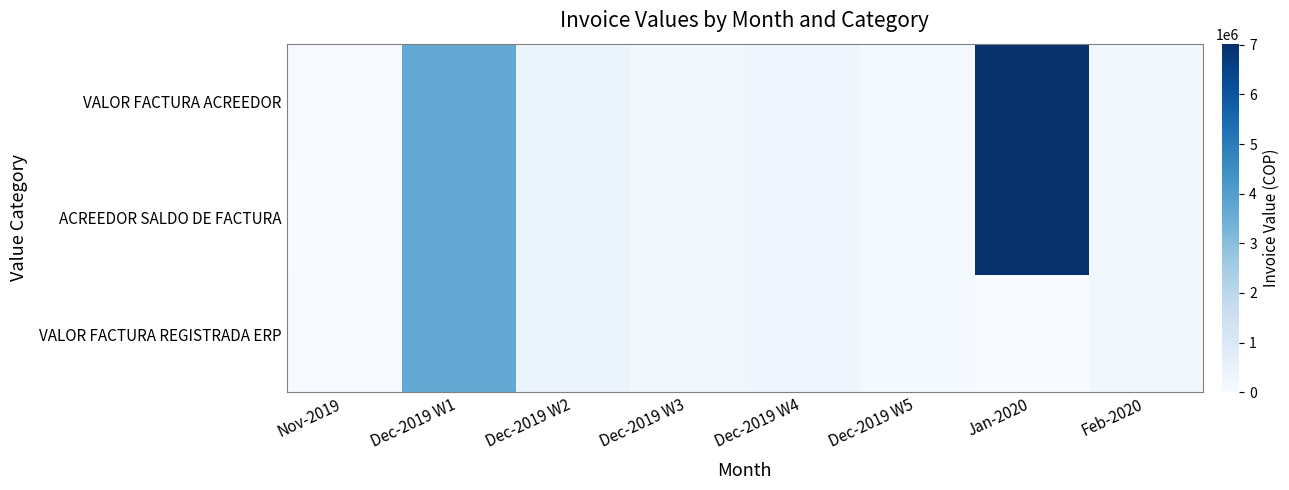

At which category does the chart reach its minimum across all series?

Jan-2020